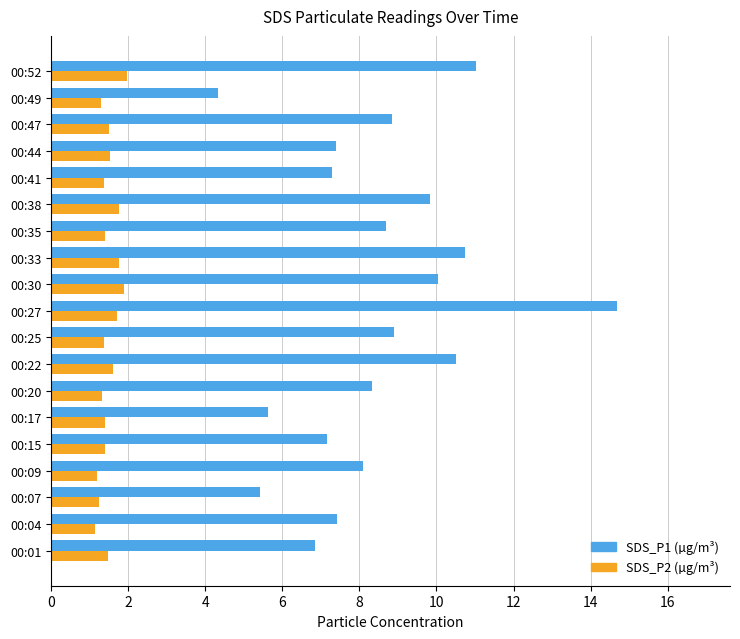

What is the difference between the highest and lowest values at 00:20?

7.0